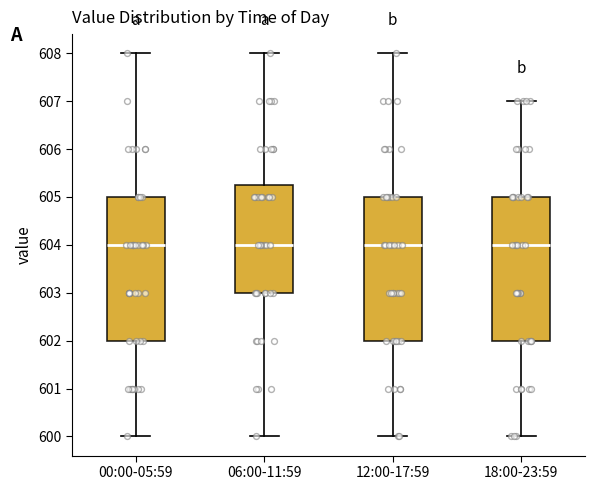

Where is the upper edge of the box for 18:00-23:59 on the y-axis? The values are not printed on the chart, so give them approximately, as read against the axis.

605.0